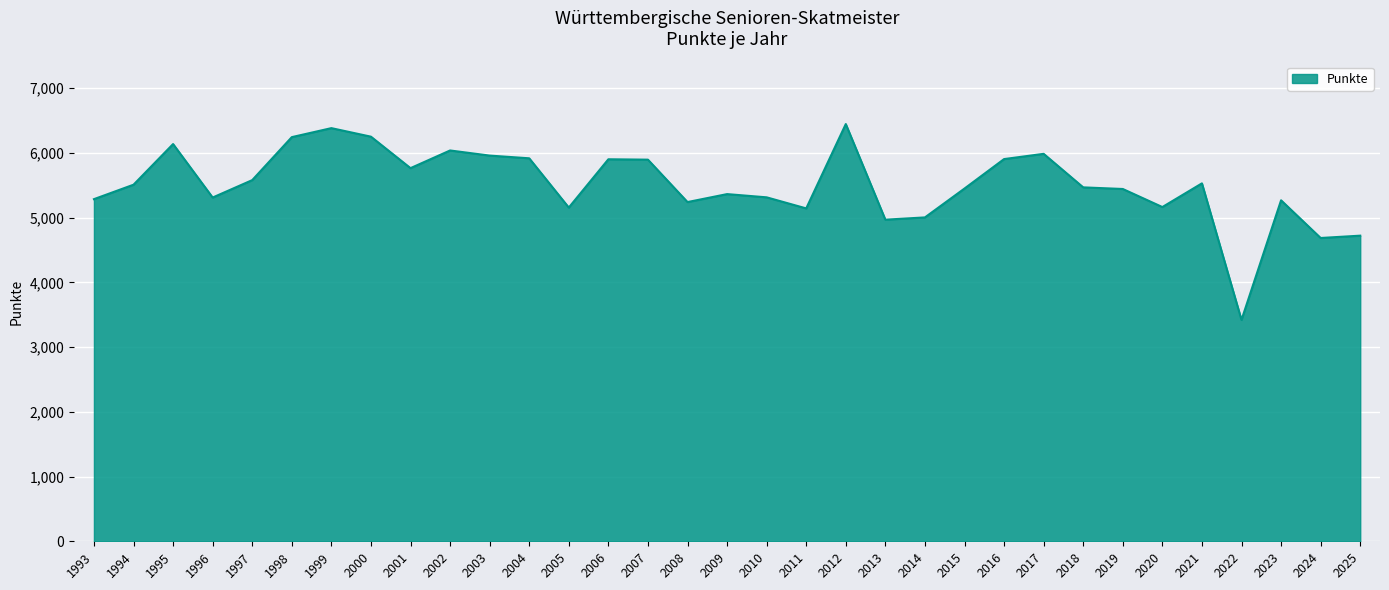

At which category does the data reach its first local peak?

1995